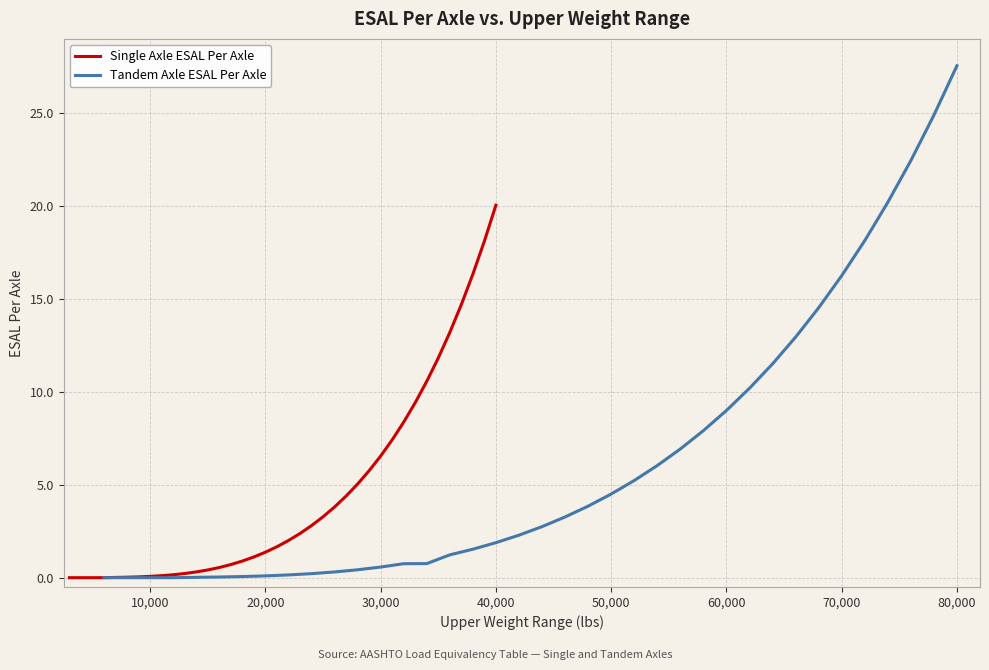

Is it true that Single Axle ESAL Per Axle equals 9.8 at 30,000?

False